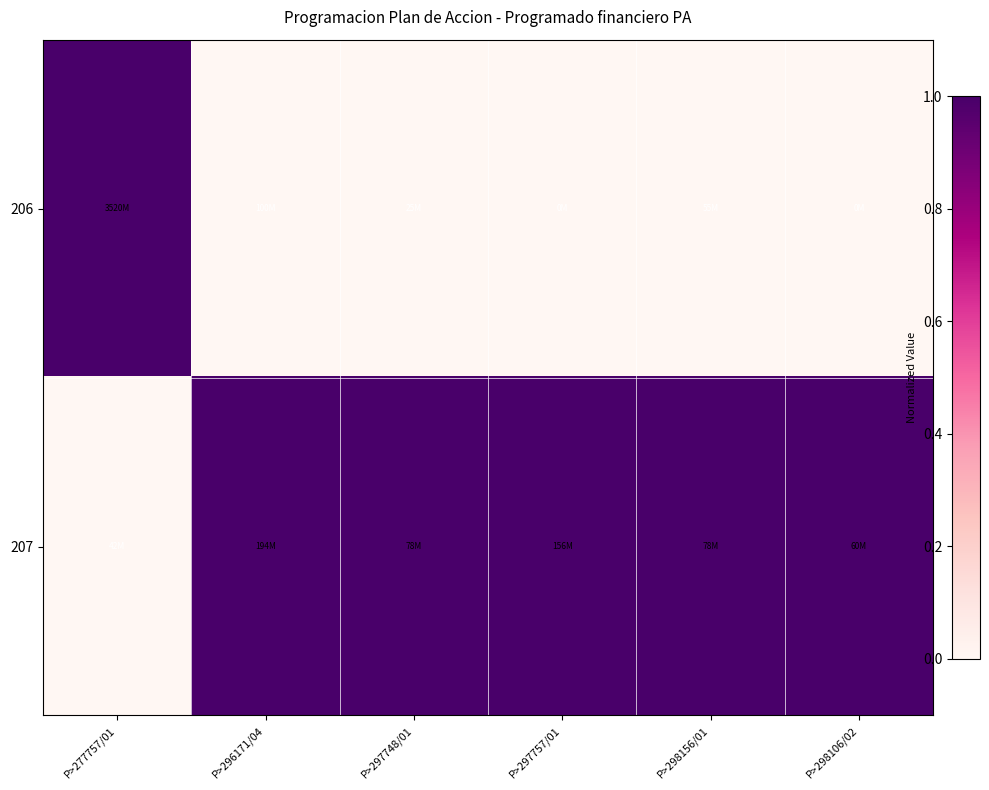

Which has a higher value, P>297757/01 or P>296171/04?

P>297757/01